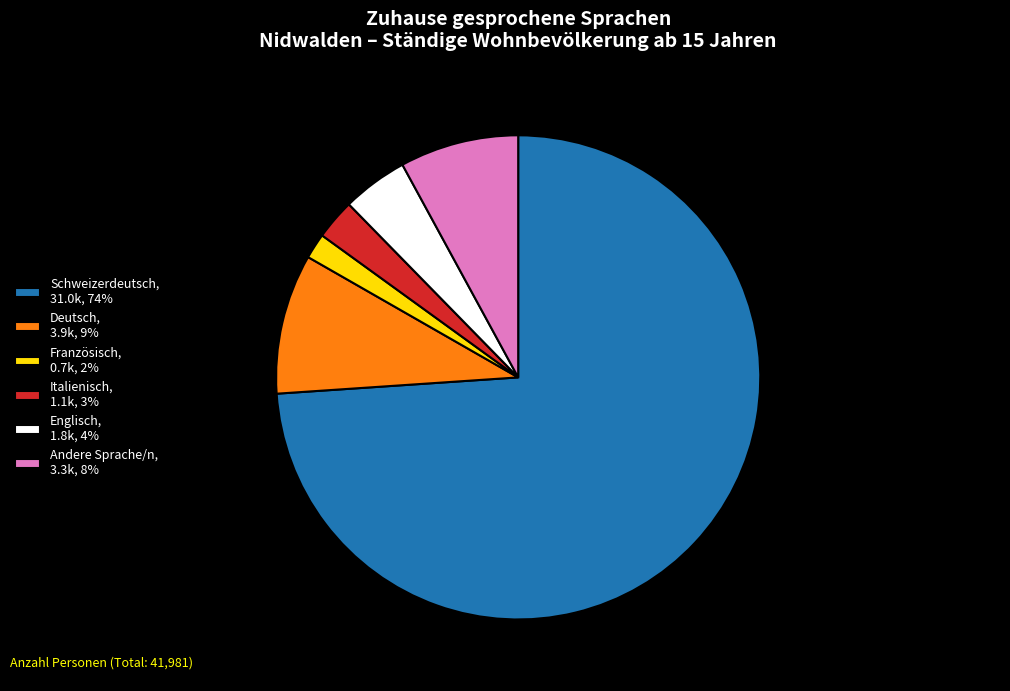

The Andere Sprache/n slice represents 8% of the pie. True or false?

True